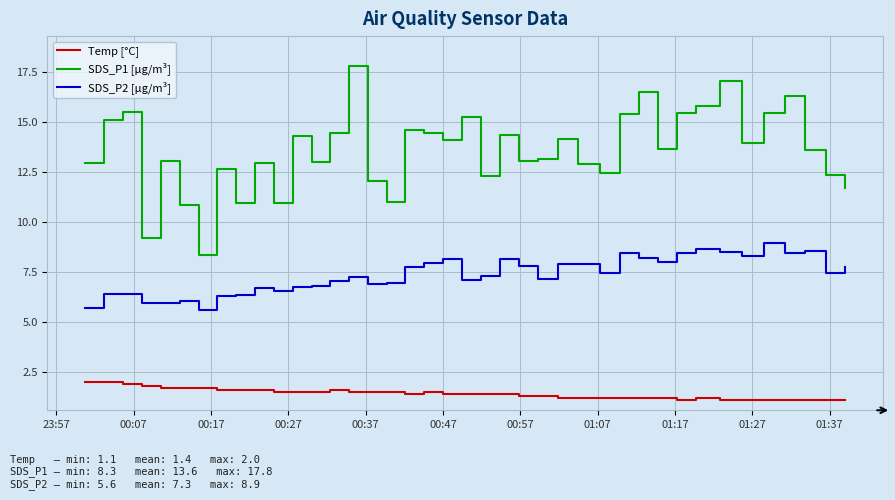

True or false: SDS_P2 [µg/m³] and Temp [°C] cross at least once.

False